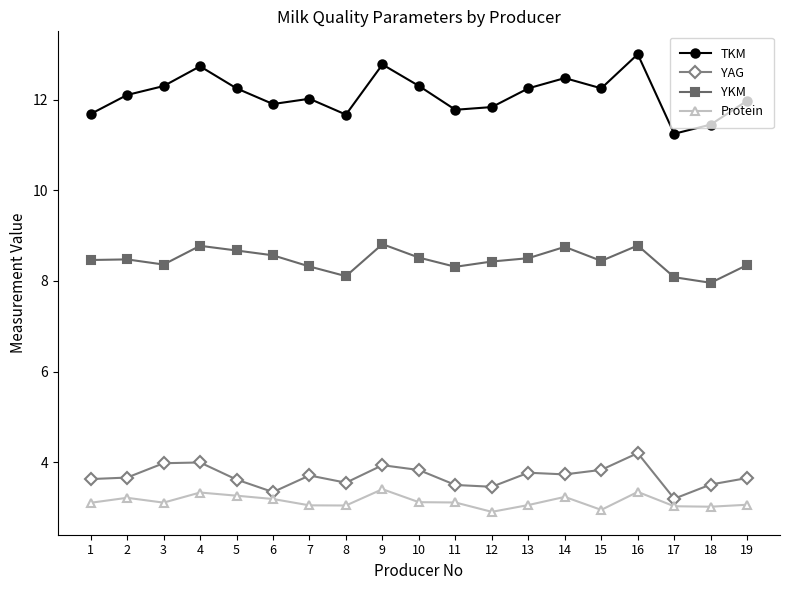

Which category has the lowest value in the TKM series?

17